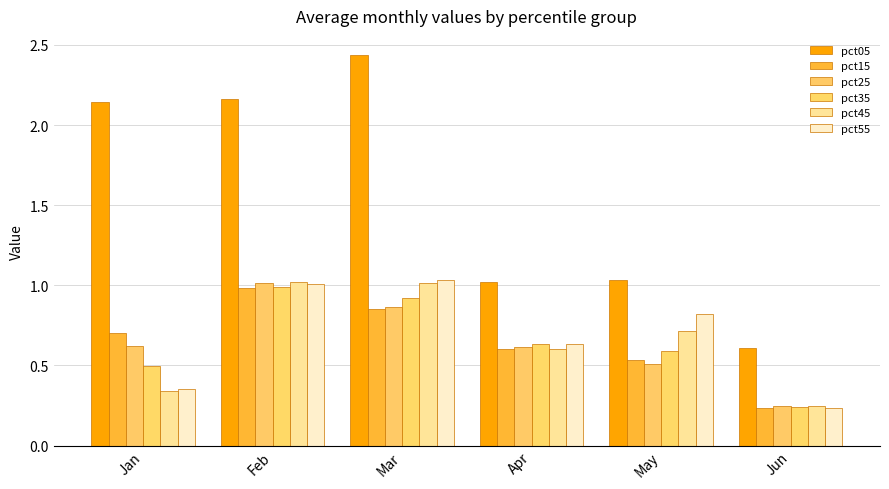

Are the bars horizontal?

No